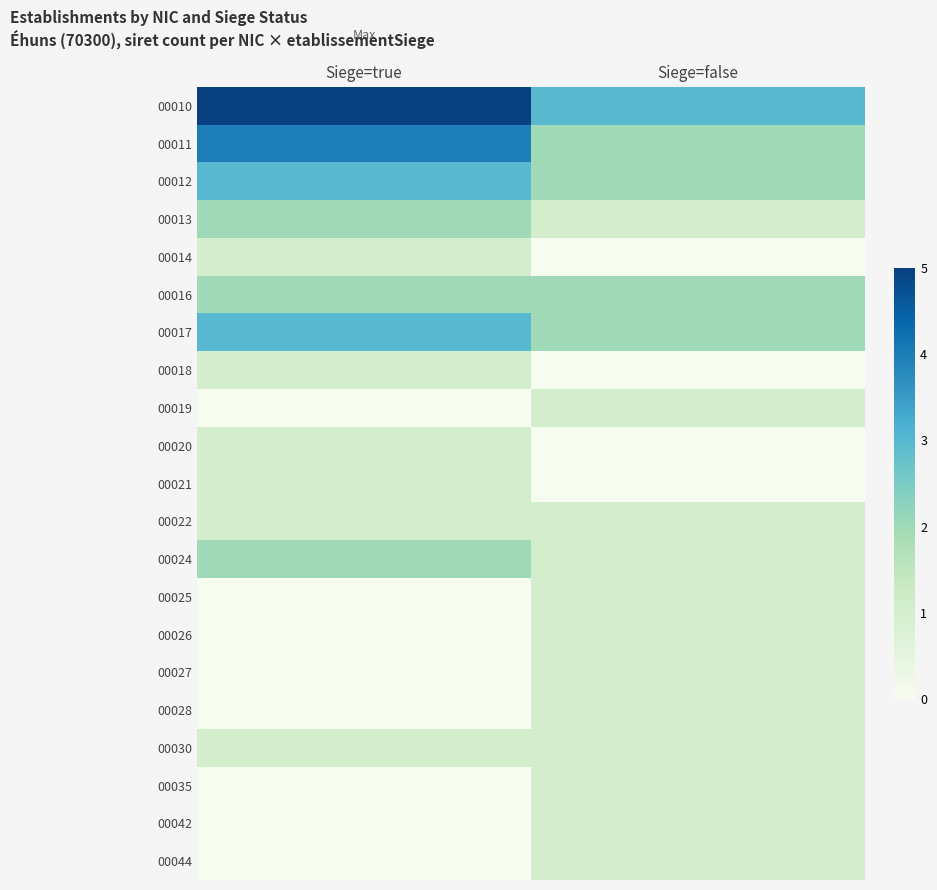

At how many categories does at least one series exceed 4?

1